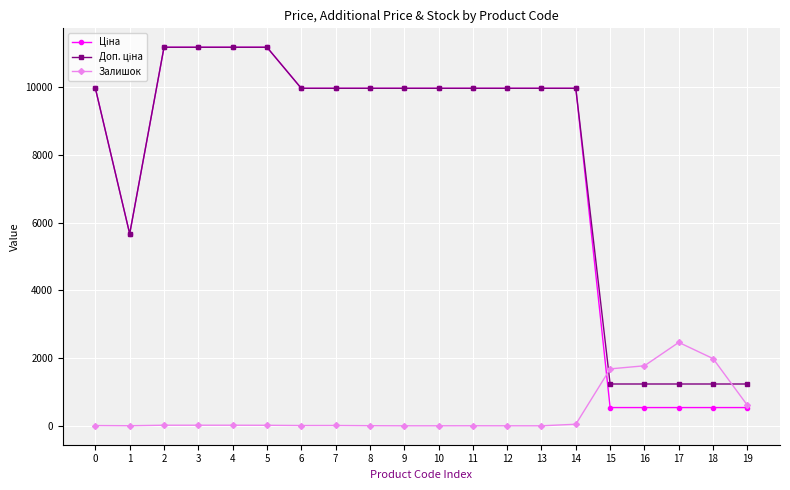

What is the maximum value shown in the chart?

11188.2